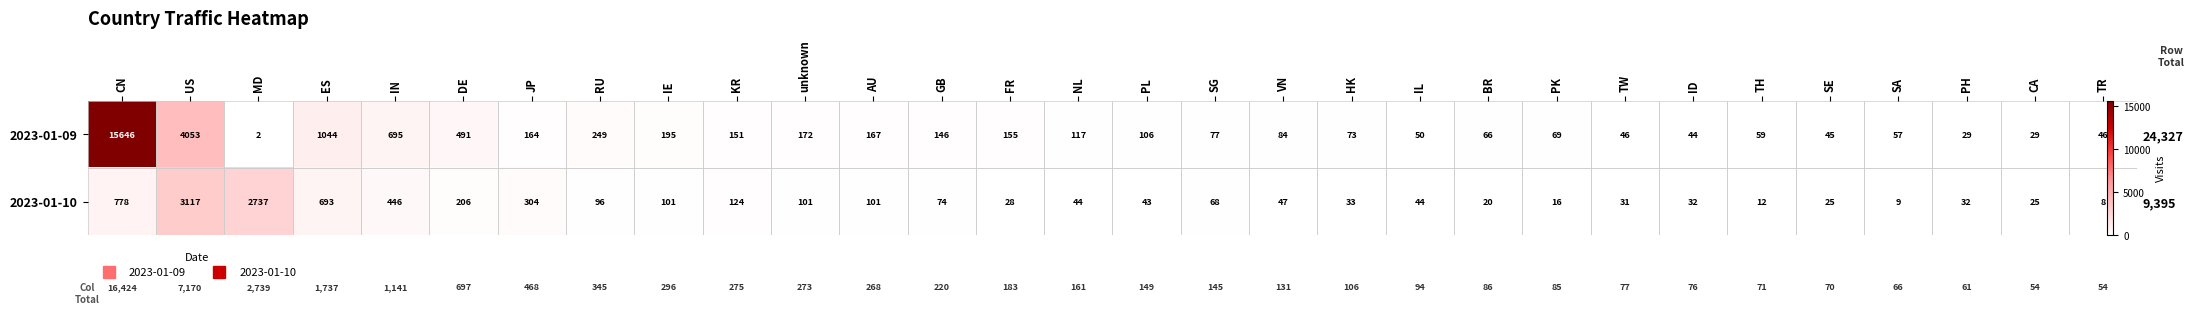

List the series in order of their peak value, highest first.

2023-01-09, 2023-01-10